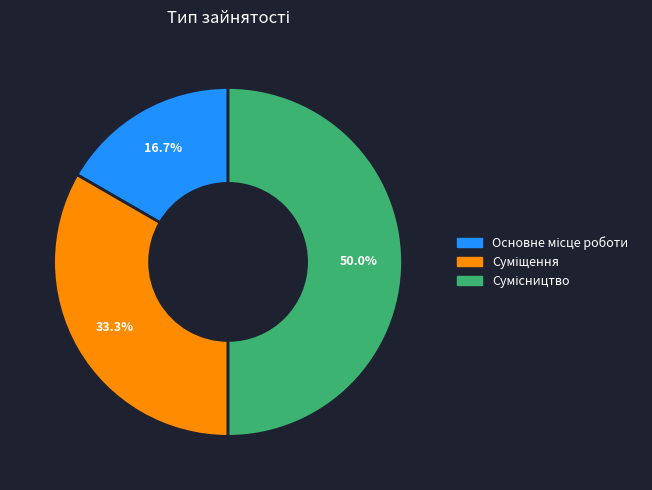

How many segments does this pie chart have?

3